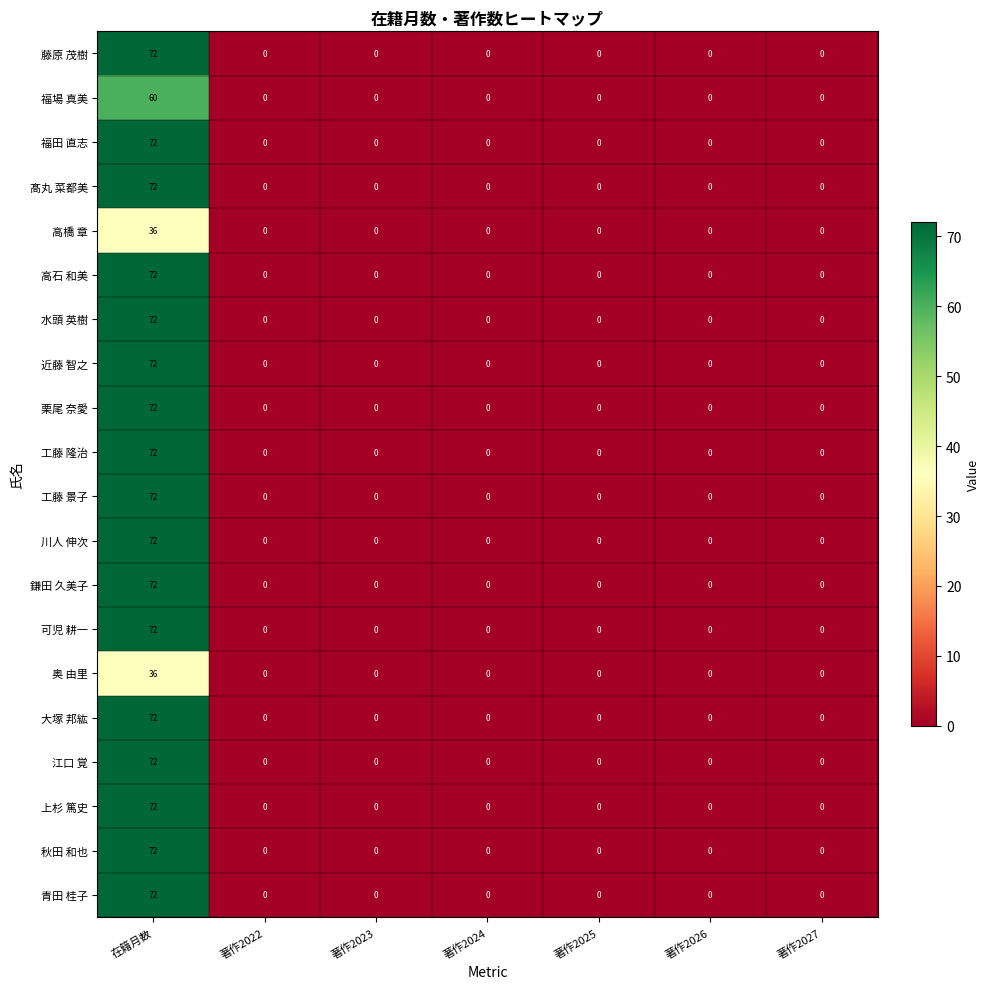

How many series are shown in this chart?

20